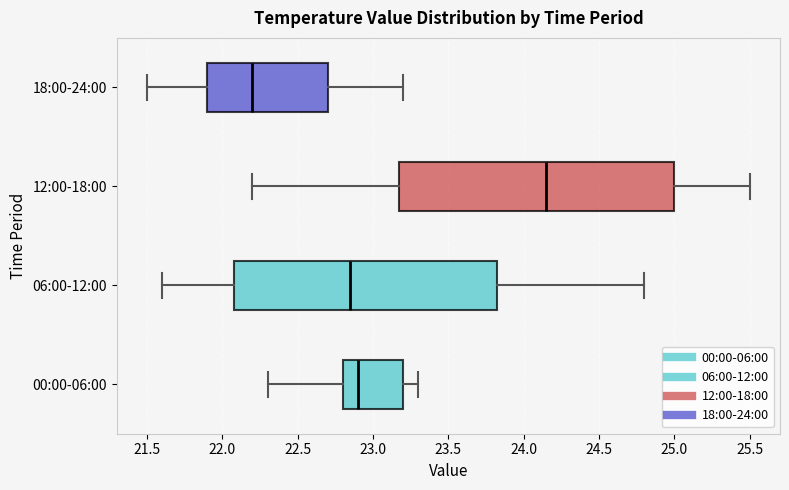

Reading bottom to top, transcribe this box plot: for each box, give where its median line is, the range the box spans, and where its two whiskers end, as read against the x-axis. The values are not printed on the chart, so give them approximately, as read against the axis.

00:00-06:00: median 22.90, box 22.80 to 23.20, whiskers 22.30 to 23.30
06:00-12:00: median 22.85, box 22.10 to 23.85, whiskers 21.60 to 24.80
12:00-18:00: median 24.15, box 23.20 to 25.00, whiskers 22.20 to 25.50
18:00-24:00: median 22.20, box 21.90 to 22.70, whiskers 21.50 to 23.20